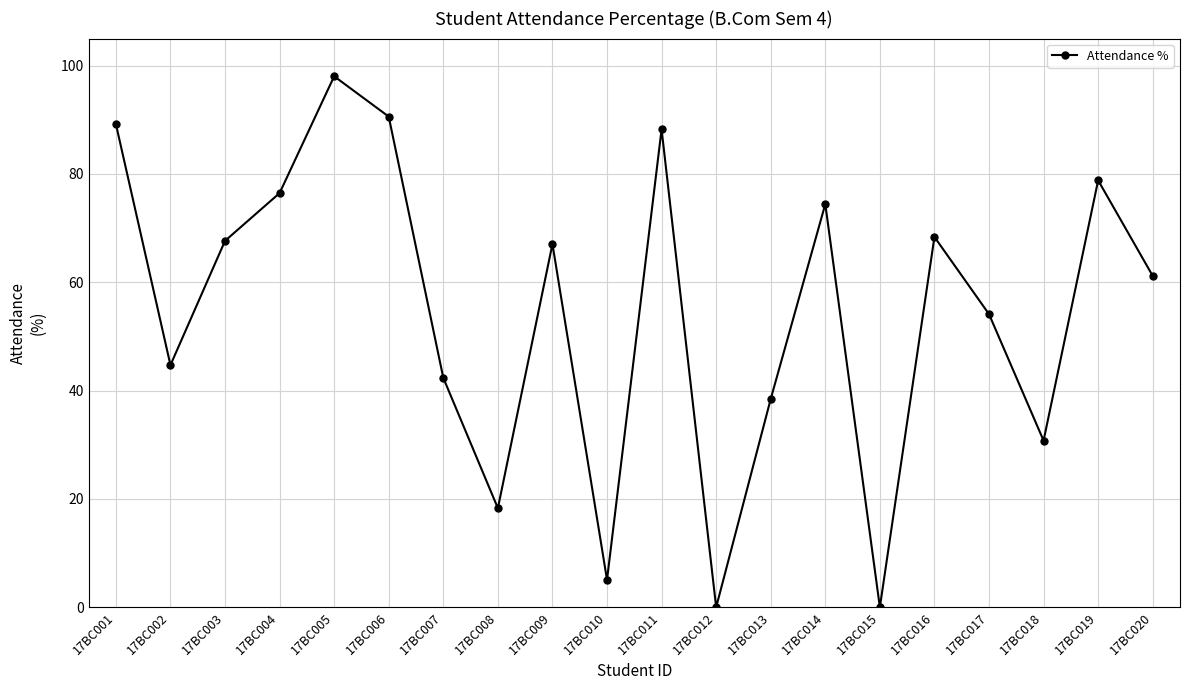

What is the change in value from 17BC011 to 17BC020?

-27.1